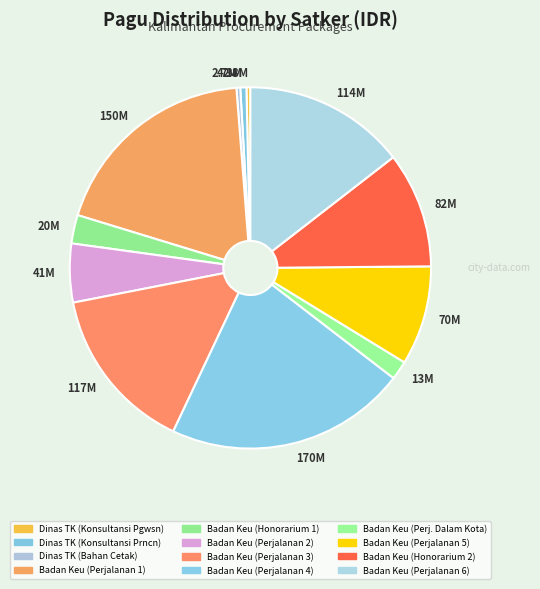

Does any single category account for the majority?

No